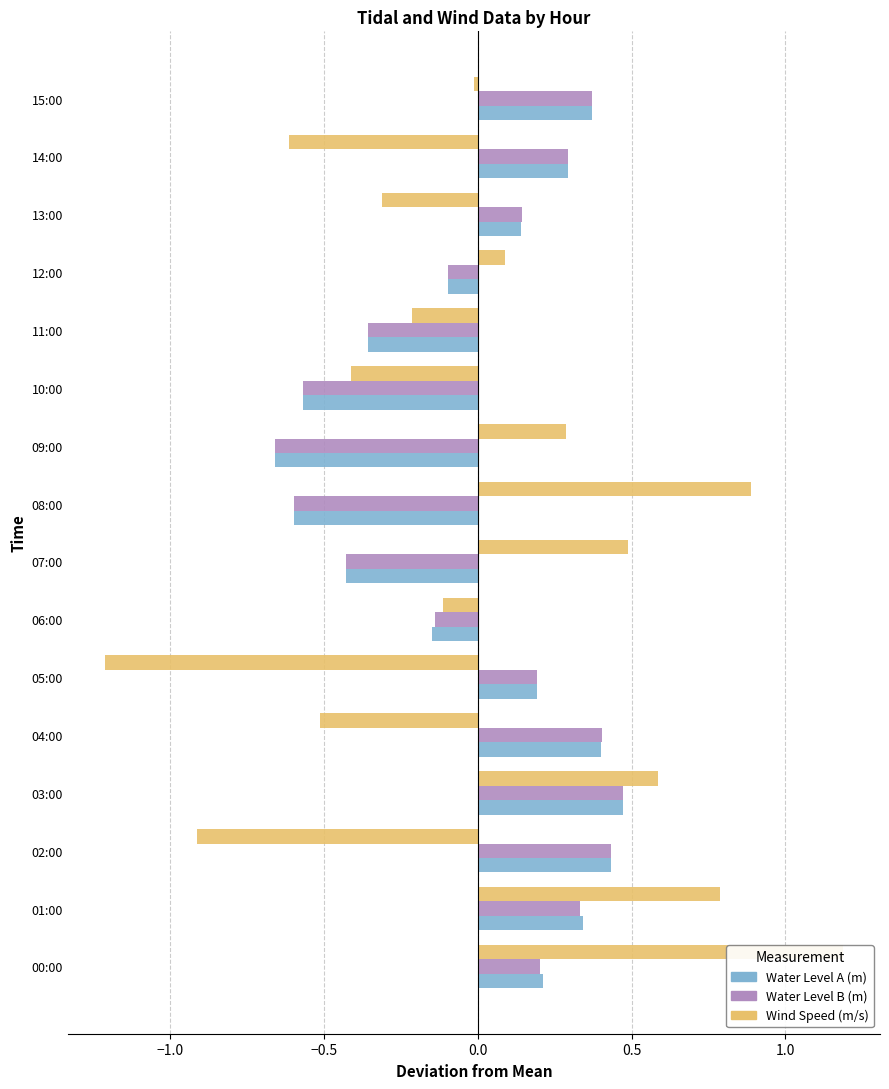

The Water Level B (m) series shows 0.4 at 04:00. True or false?

True